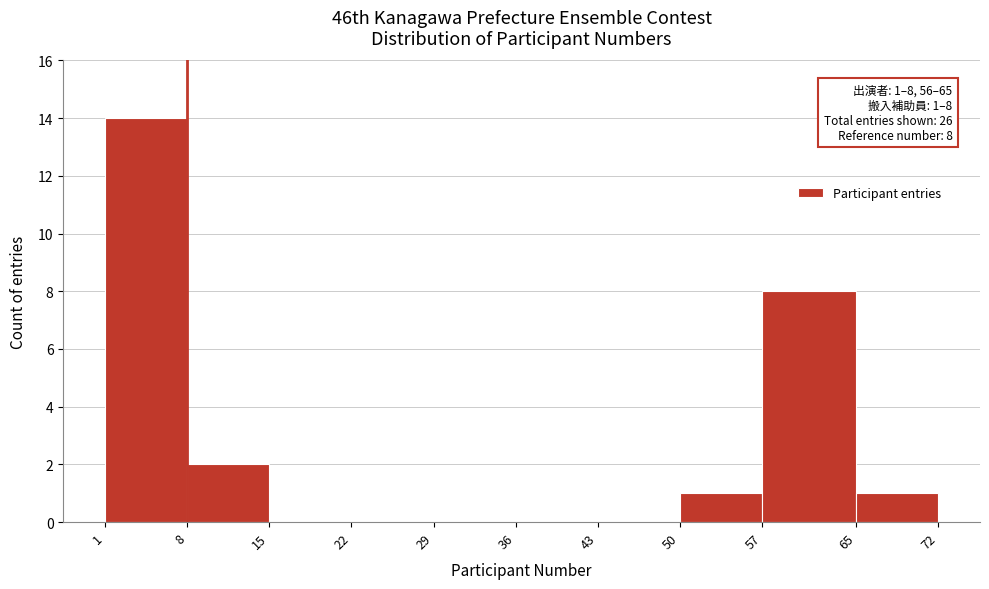

Over which range of the x-axis is the bar tallest?

1 to 8